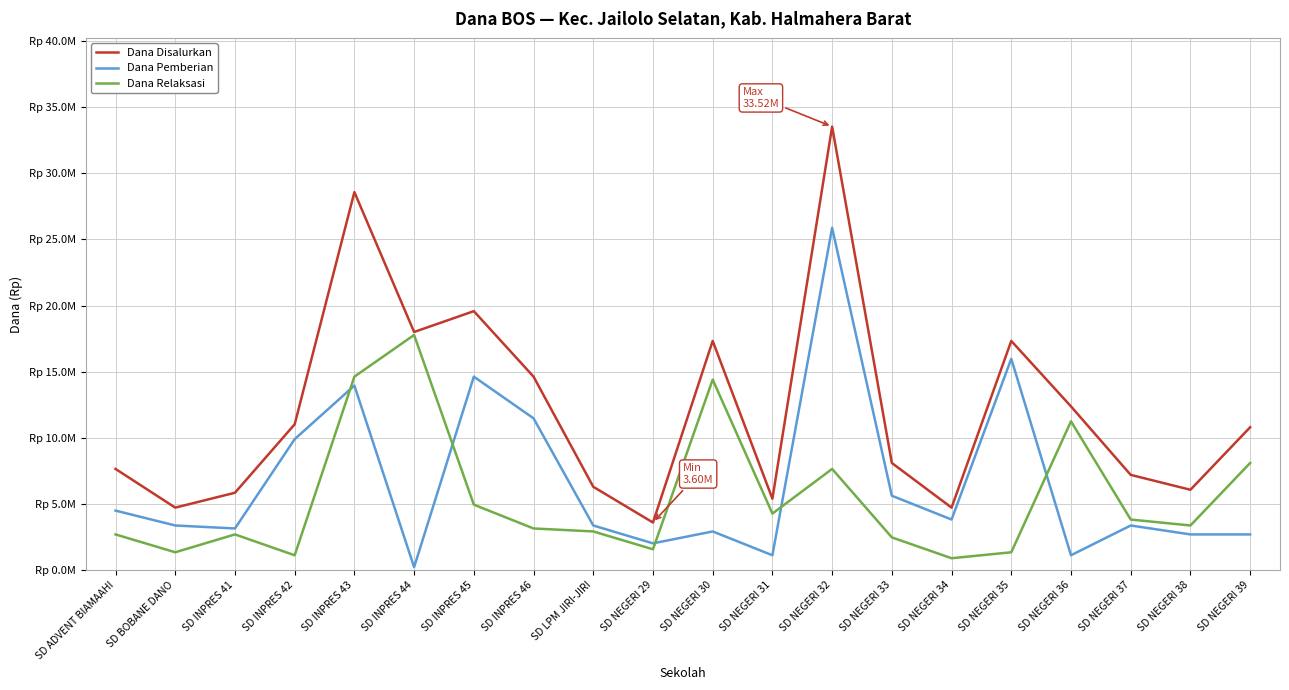

What is the smallest value displayed?

225000